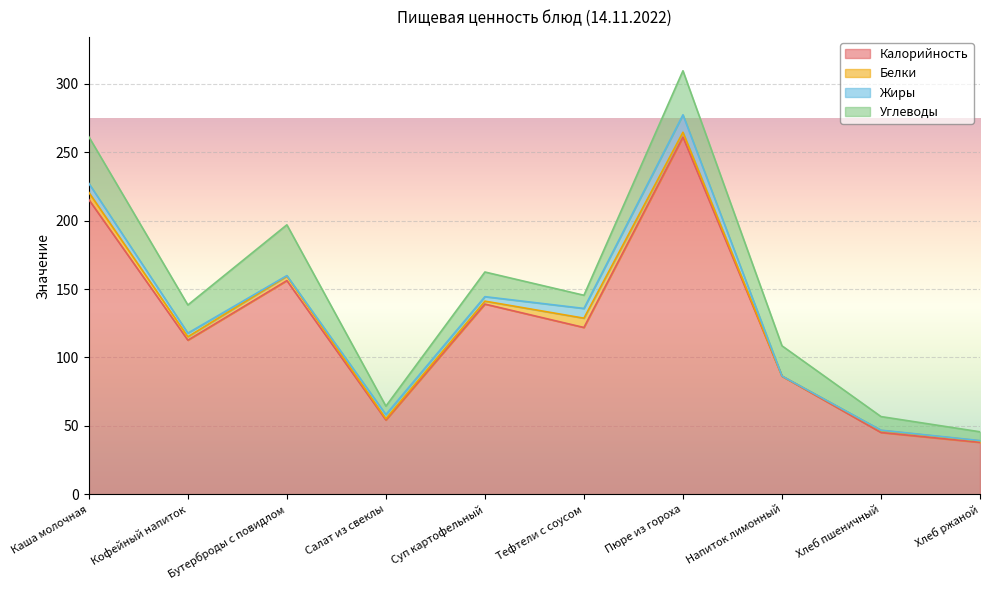

The Белки series shows 2.5 at Кофейный напиток. True or false?

True